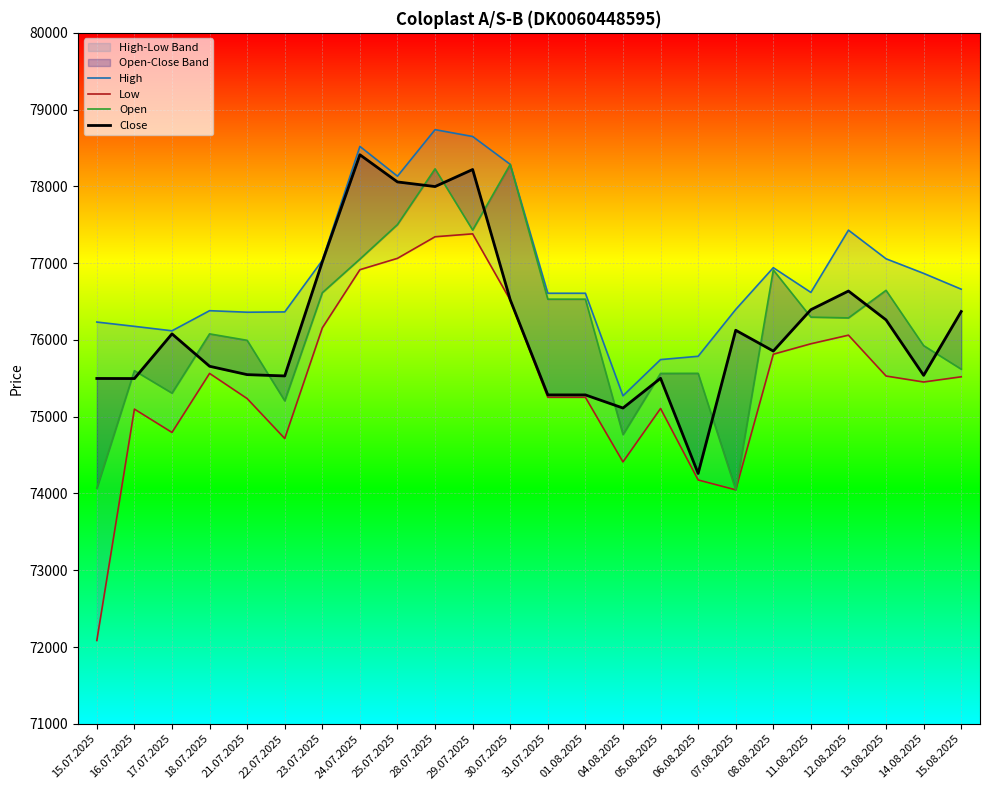

Which series has the largest range (max minus min)?

Low